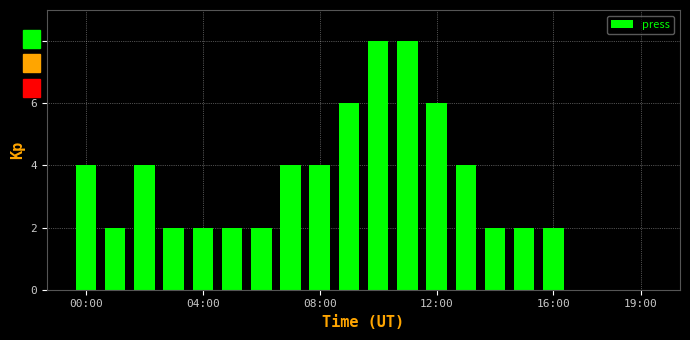

How many categories are shown in the chart?

20